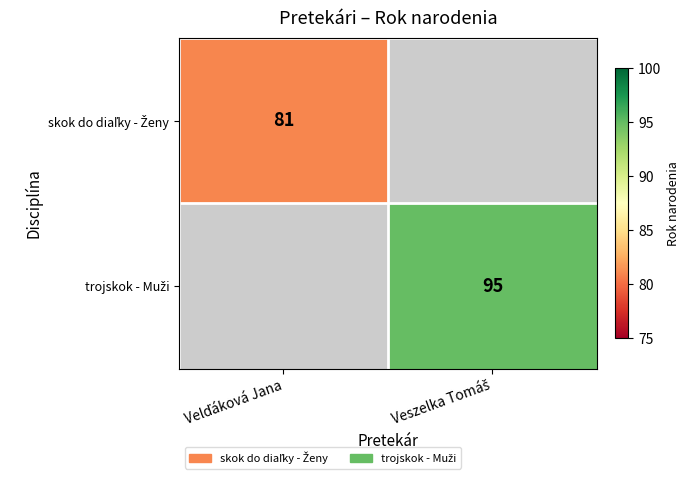

Which category has the highest value across all series?

Veszelka Tomáš